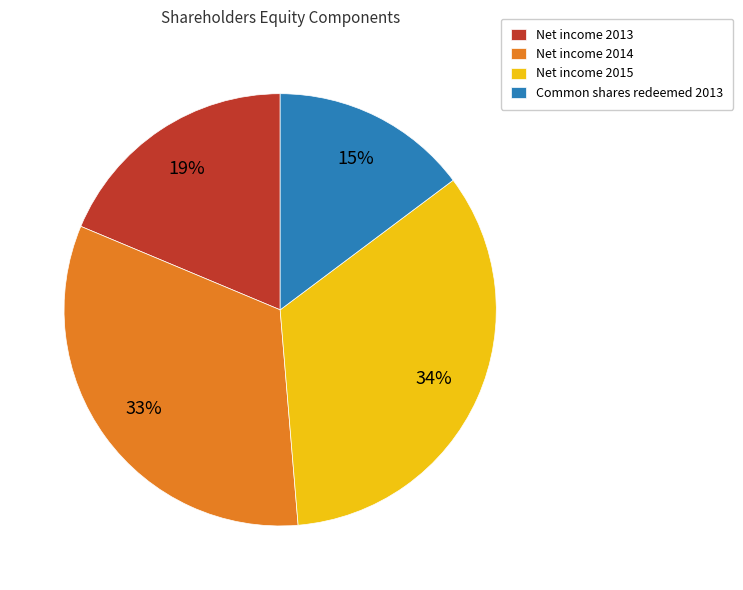

Do Net income 2014 and Common shares redeemed 2013 together represent more than half of the pie?

No